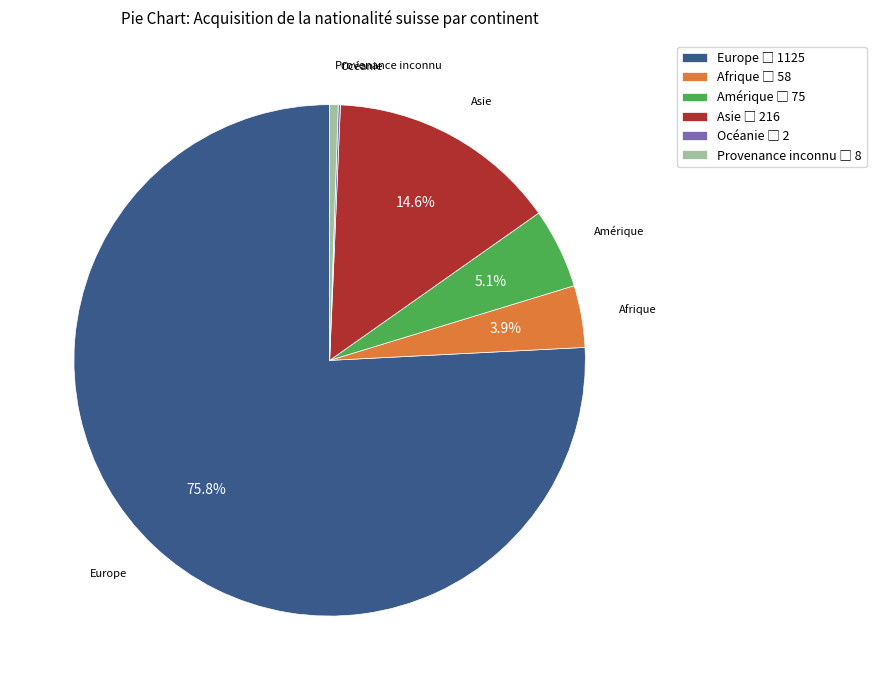

Is Europe the majority of the pie?

Yes